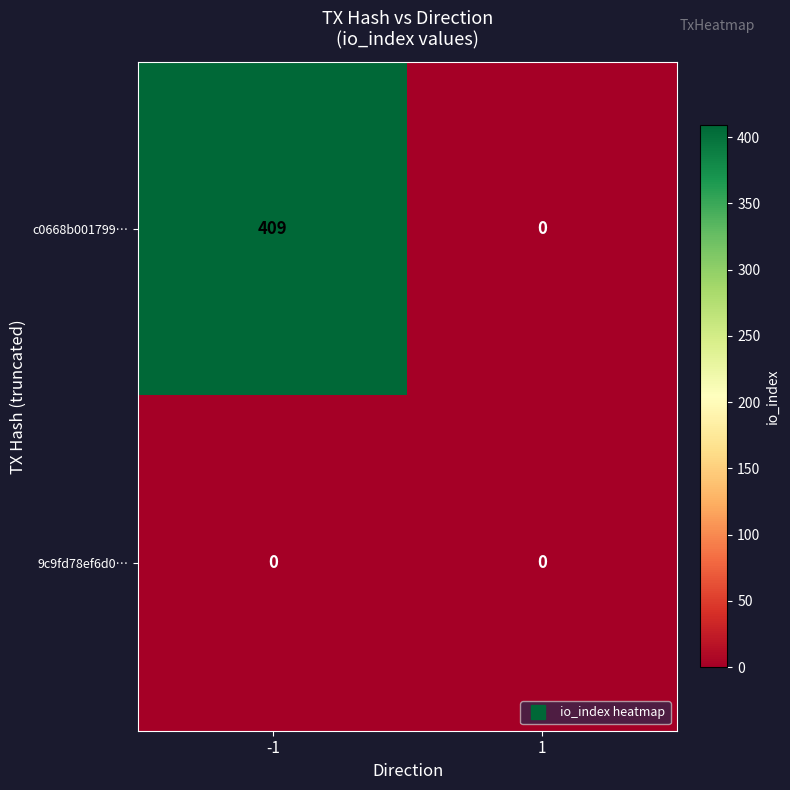

Reading left to right, extract all data points from this chart.

c0668b001799…: -1=409	1=0
9c9fd78ef6d0…: -1=0	1=0